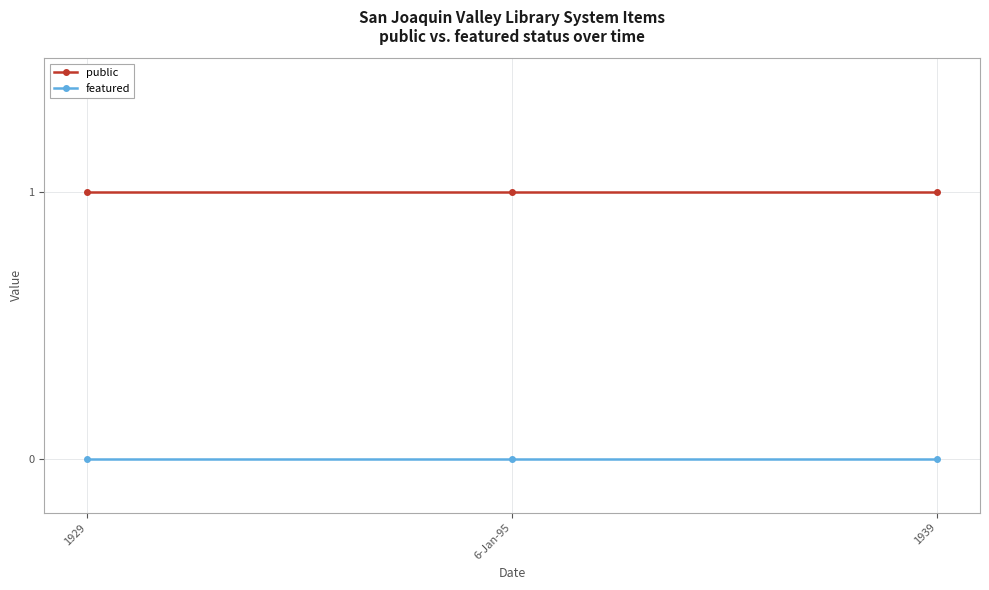

How many data points does each series have?

3